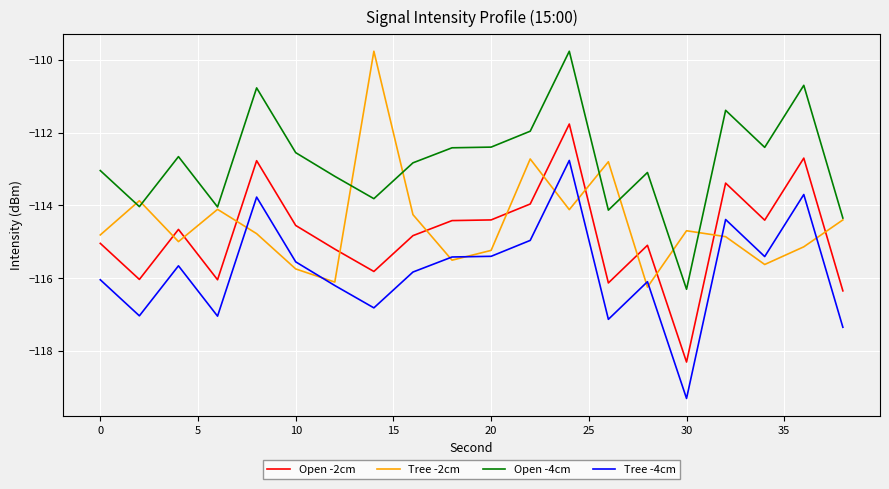

Which series has the largest total across all categories?

Open -4cm